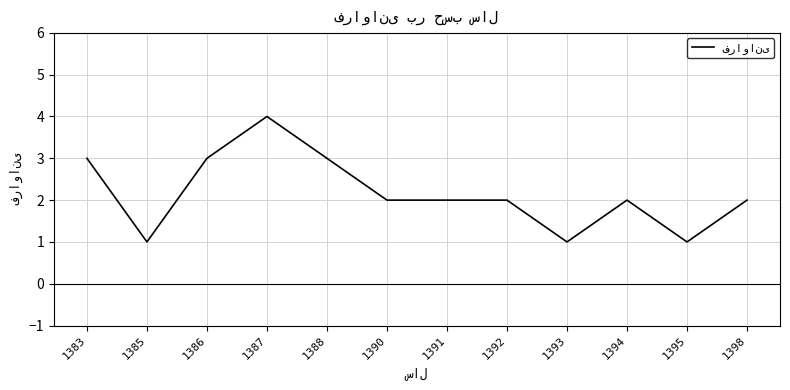

True or false: there are more than 0 points higher than both neighbors.

True